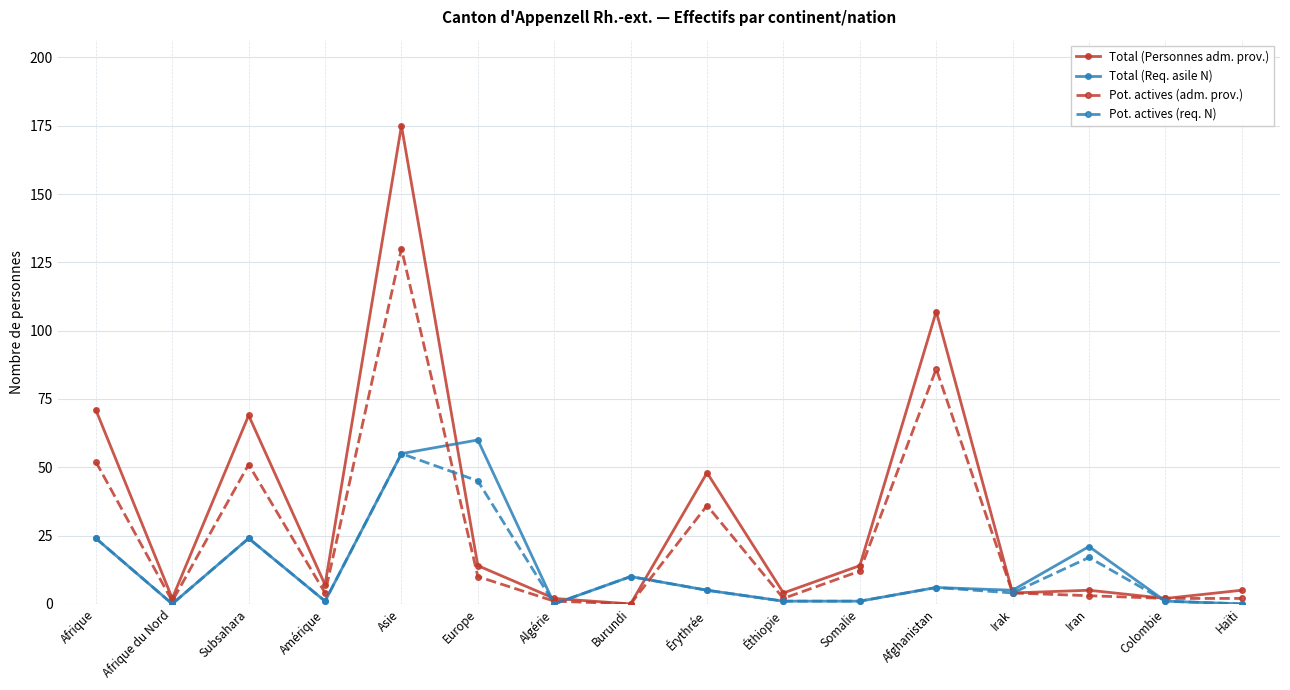

Reading right to left, list all the values displayed in this chart.

Total (Personnes adm. prov.): 5	2	5	4	107	14	4	48	0	2	14	175	7	69	2	71
Total (Req. asile N): 0	1	21	5	6	1	1	5	10	0	60	55	1	24	0	24
Pot. actives (adm. prov.): 2	2	3	4	86	12	2	36	0	1	10	130	4	51	1	52
Pot. actives (req. N): 0	1	17	4	6	1	1	5	10	0	45	55	1	24	0	24